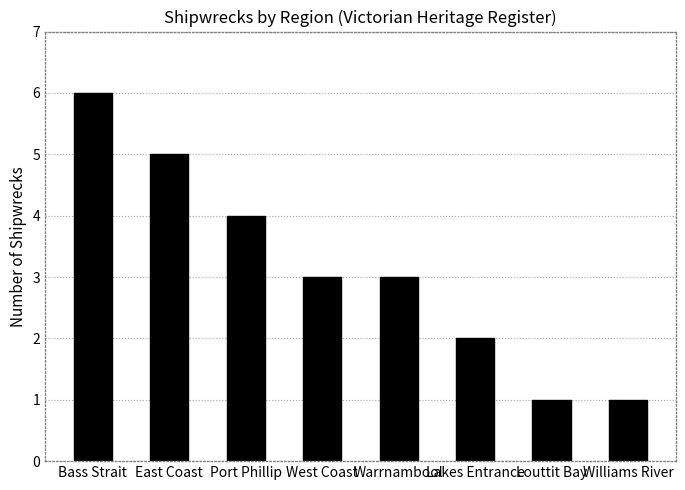

What position from the right is Williams River?

1